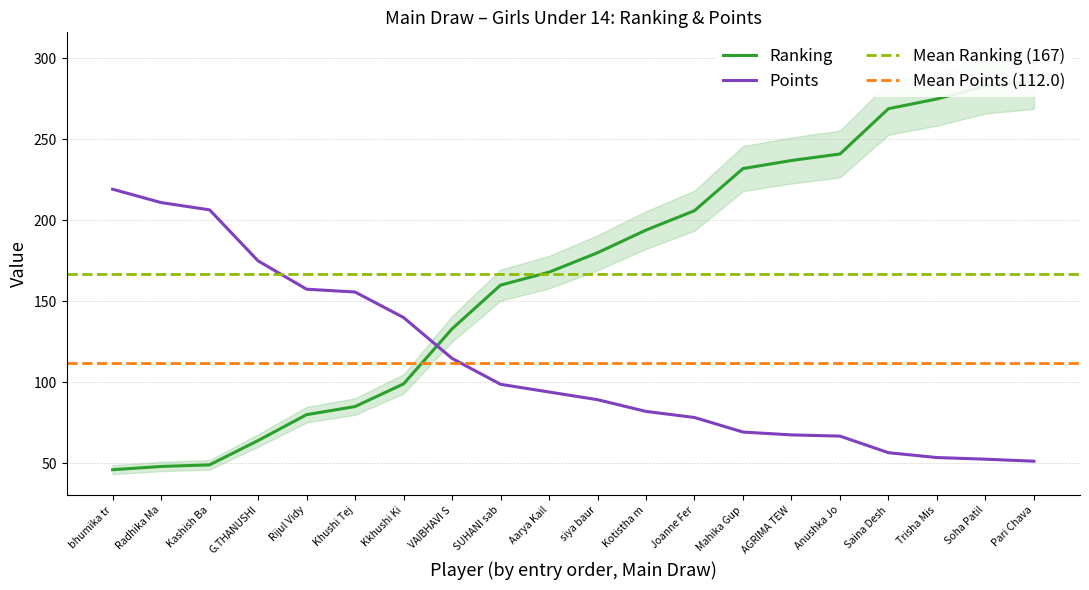

The value of Ranking at siya baur is 180.0. True or false?

True